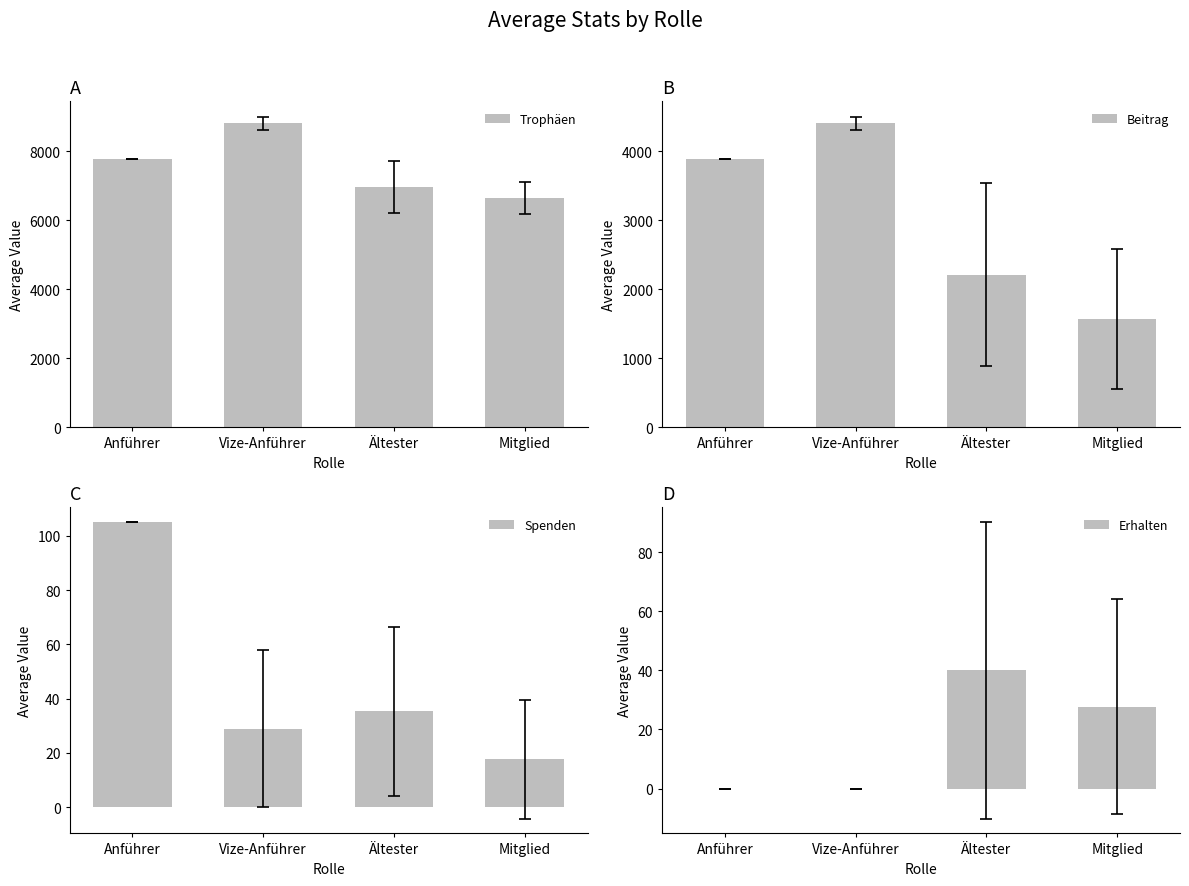

At which category does the chart reach its minimum across all series?

Anführer